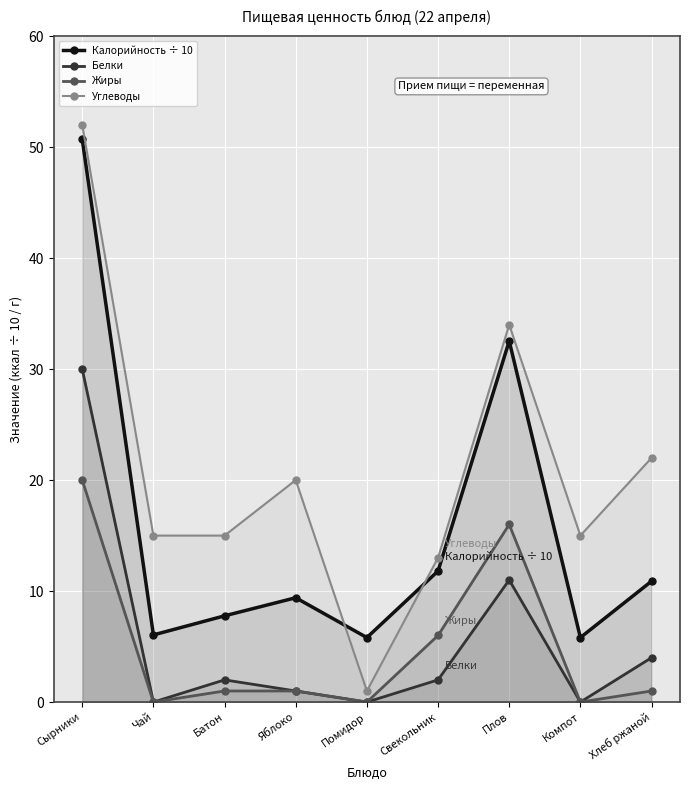

What is the difference between the second highest and minimum values in the Жиры series?

16.0